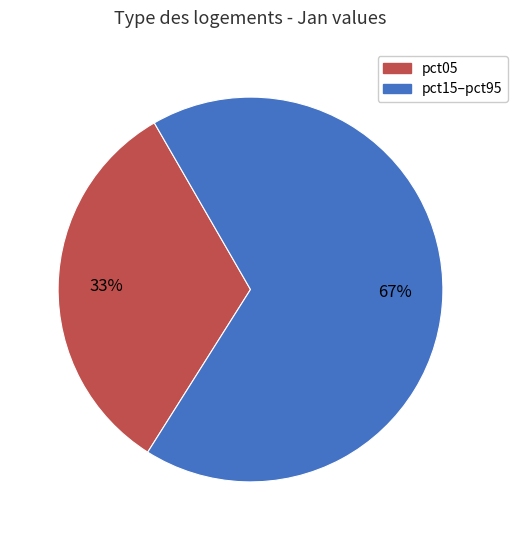

Does any single category account for the majority?

Yes